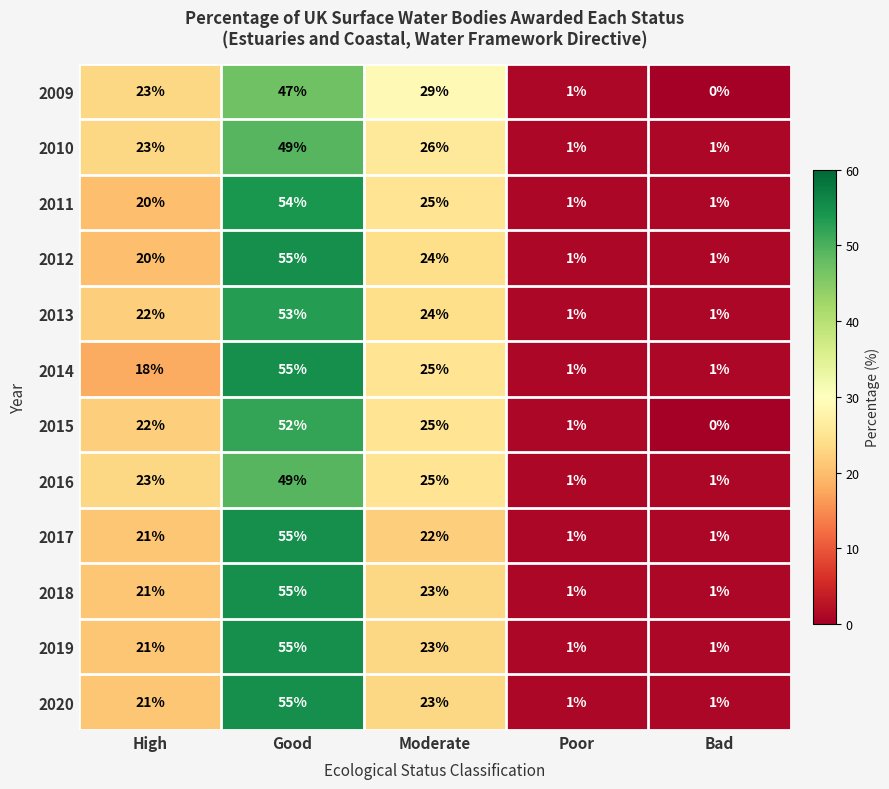

At which label is 2011 closest to 27?

Moderate